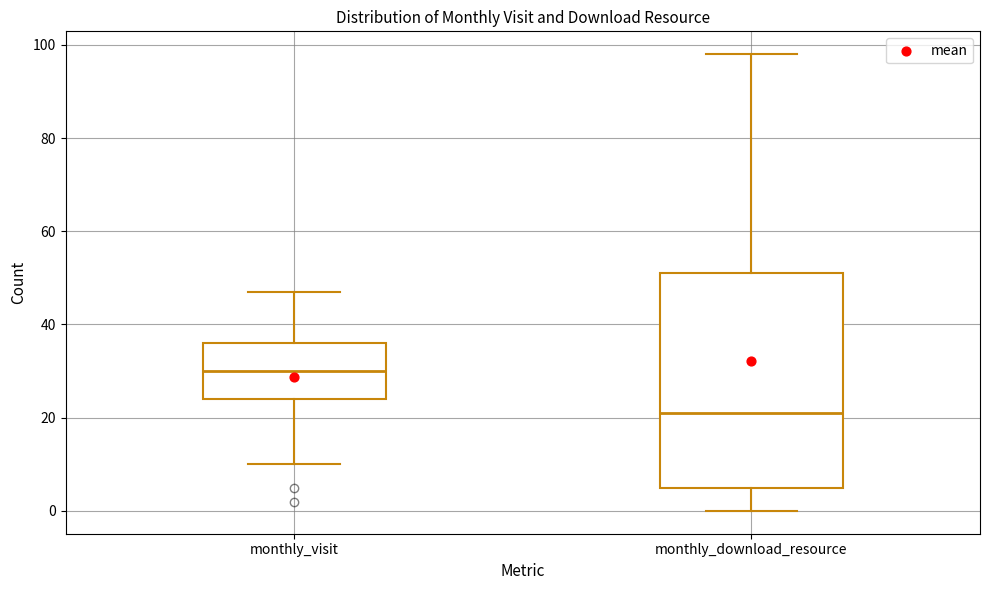

Which box has the highest median line?

monthly_visit